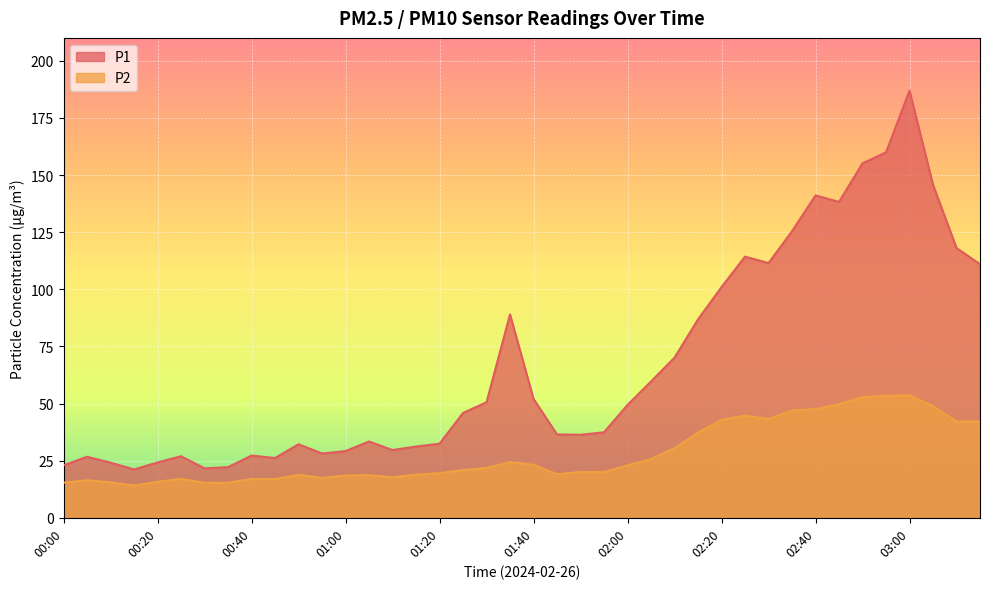

Rank the series by their average value, from lowest to highest.

P2, P1